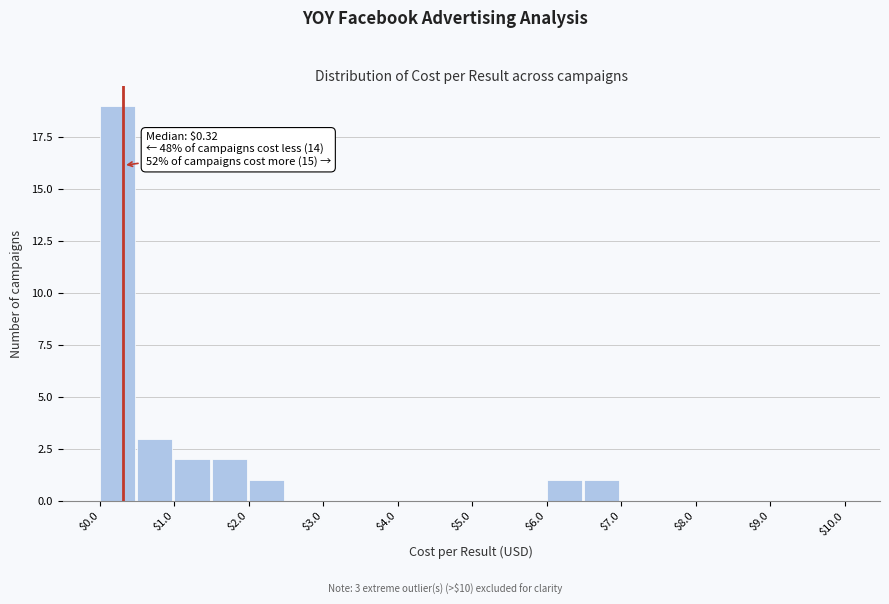

Over which range of the x-axis is the bar tallest?

0.0 to 0.5